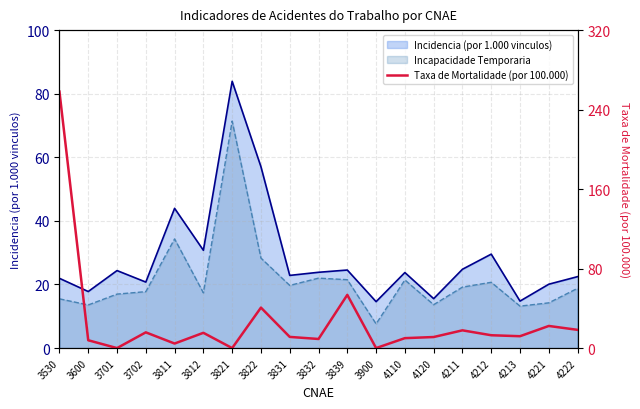

True or false: the data has more than 1 interior local peaks.

True